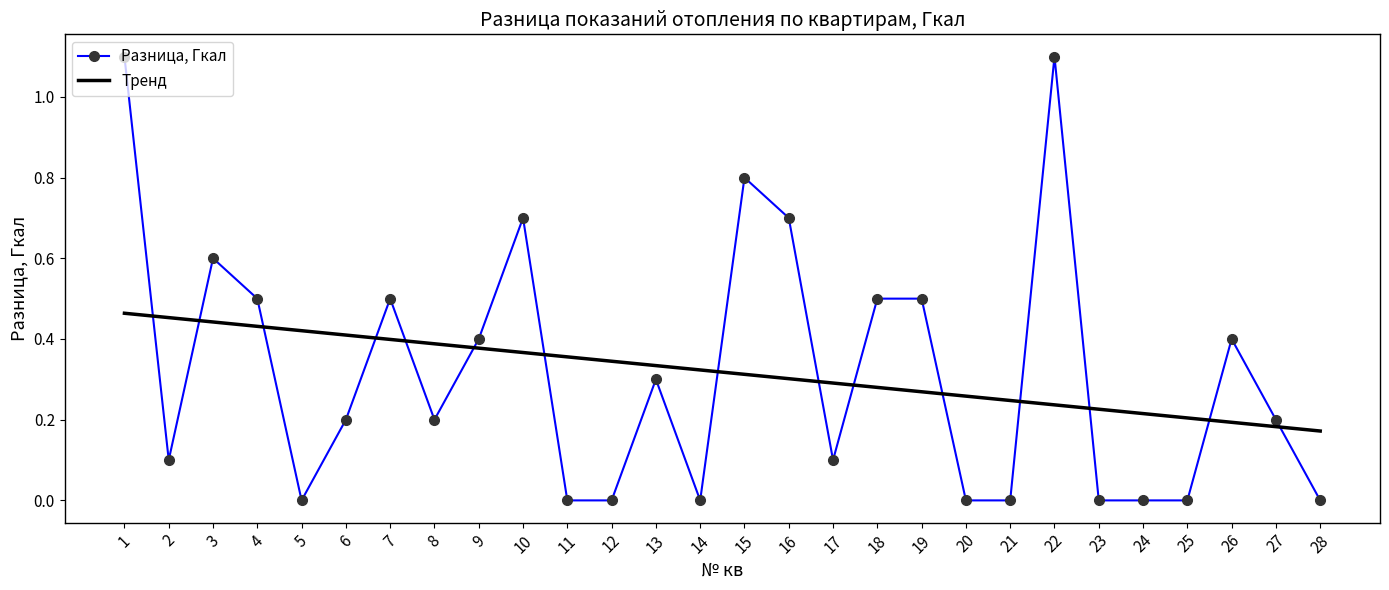

True or false: Тренд and Разница, Гкал intersect in this chart.

True